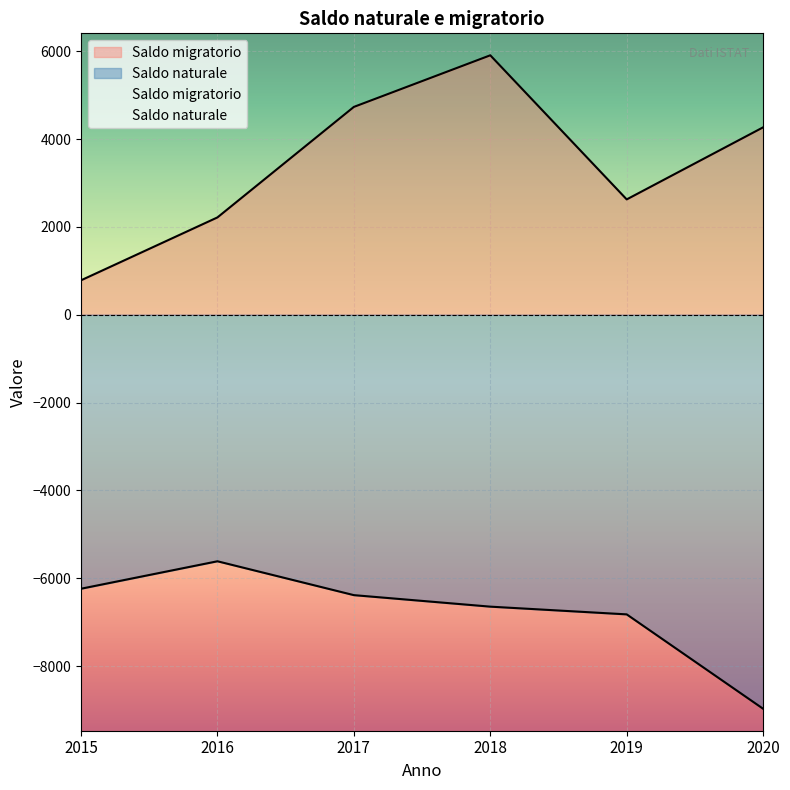

How many interior local valleys does the Saldo migratorio series have?

1